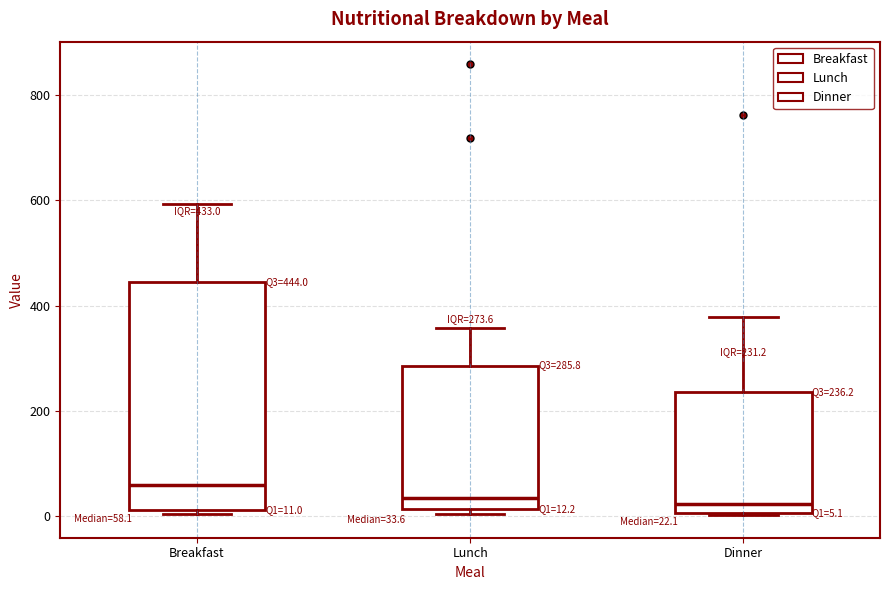

Which box's median line is the highest?

Breakfast